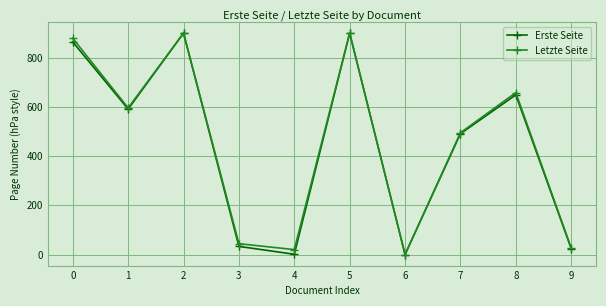

Which series changed the most between 3 and 4?

Erste Seite